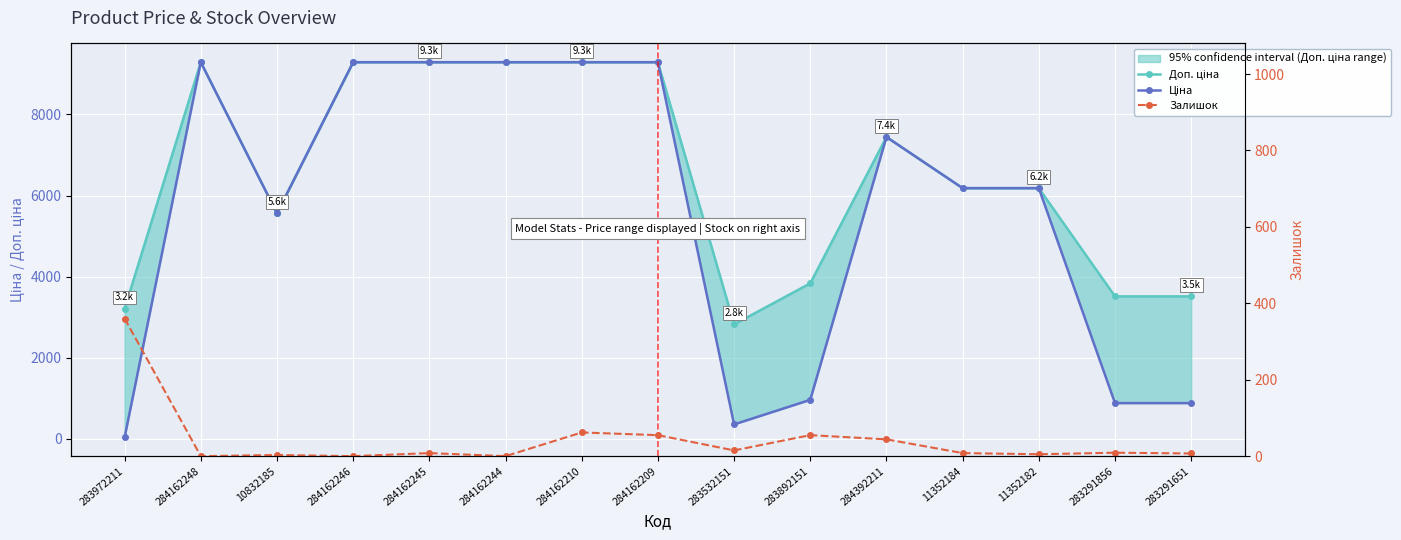

Where does the Залишок series first go above 8?

283972211